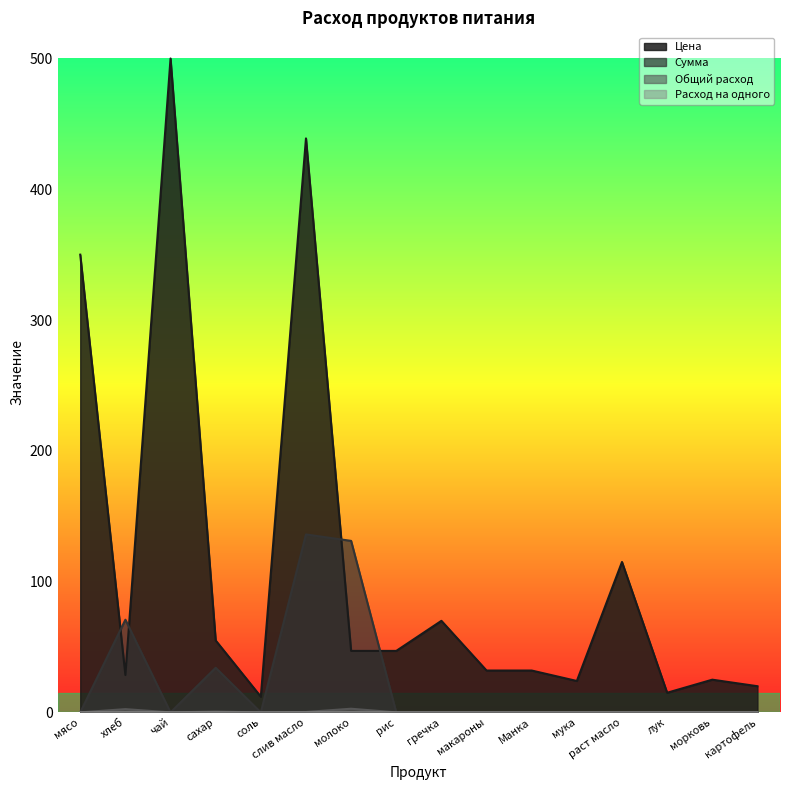

True or false: Расход на одного and Общий расход intersect in this chart.

False